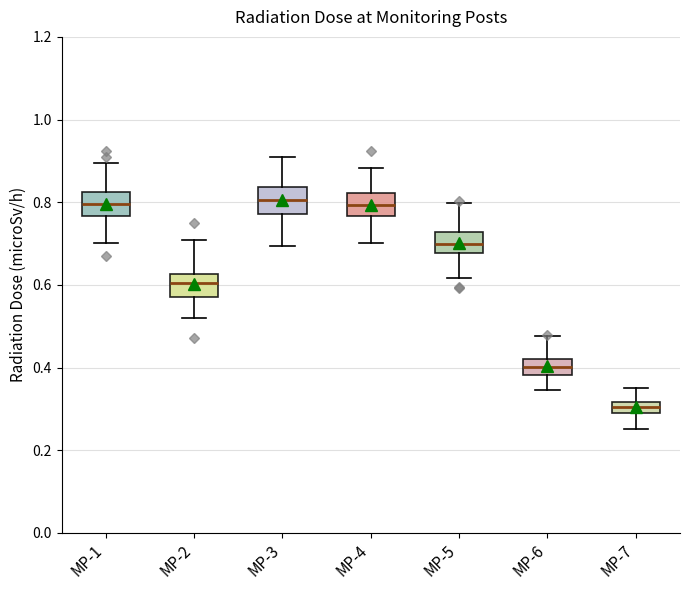

Where does the median line of the box for MP-4 sit on the y-axis? The values are not printed on the chart, so give them approximately, as read against the axis.

0.80